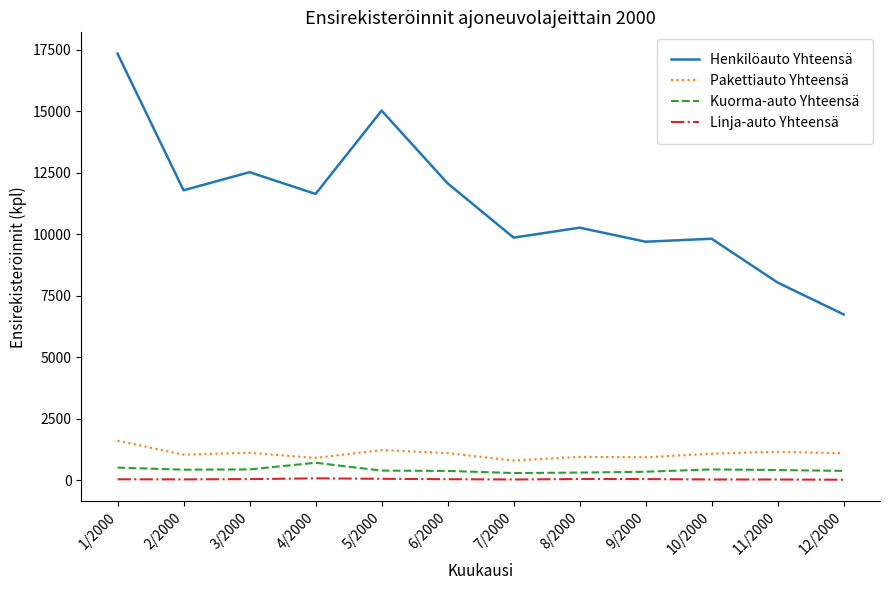

What is the maximum value for Kuorma-auto Yhteensä?

713